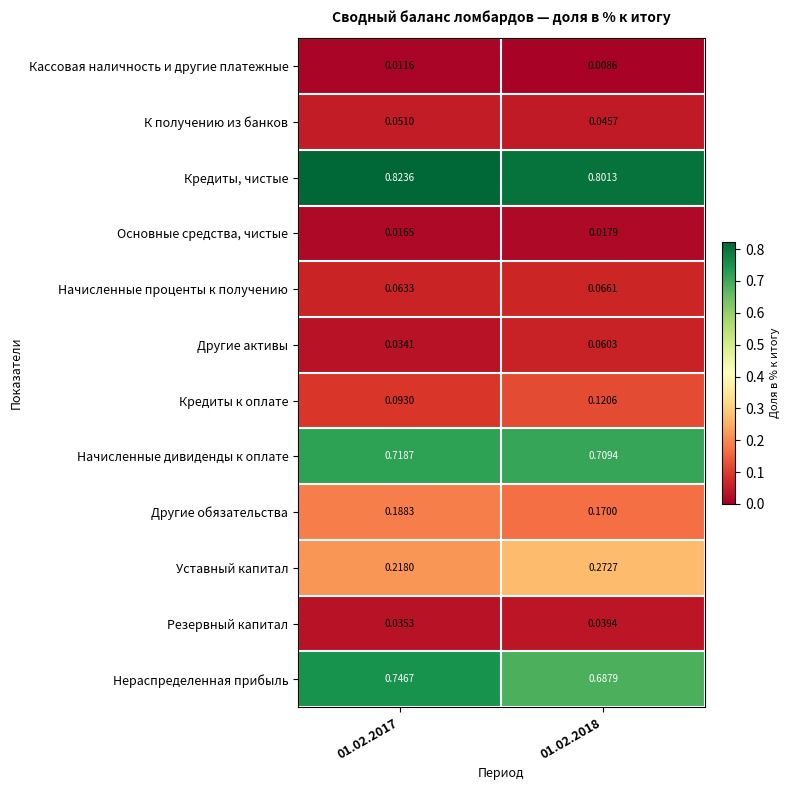

Between 01.02.2017 and 01.02.2018, which series saw the biggest shift?

Нераспределенная прибыль